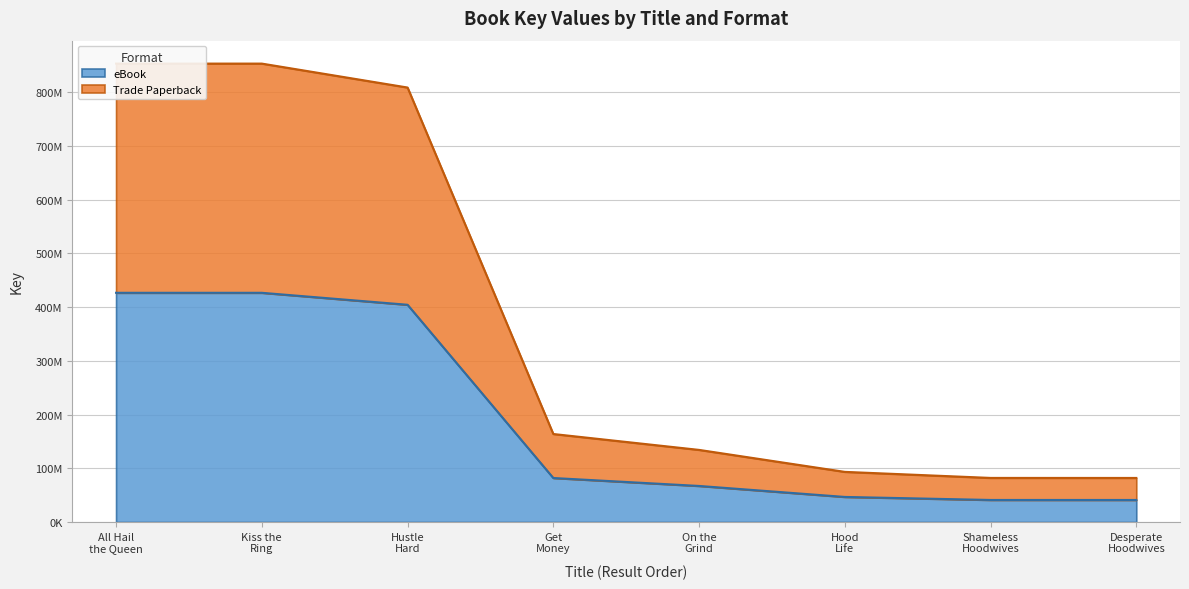

Which series has the largest total across all categories?

Trade Paperback